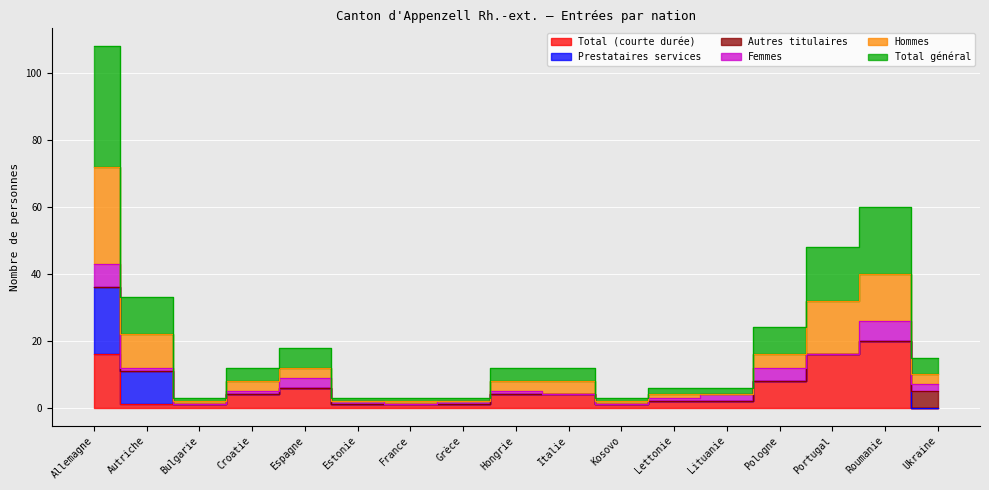

True or false: Hommes and Total (courte durée) cross at least once.

False